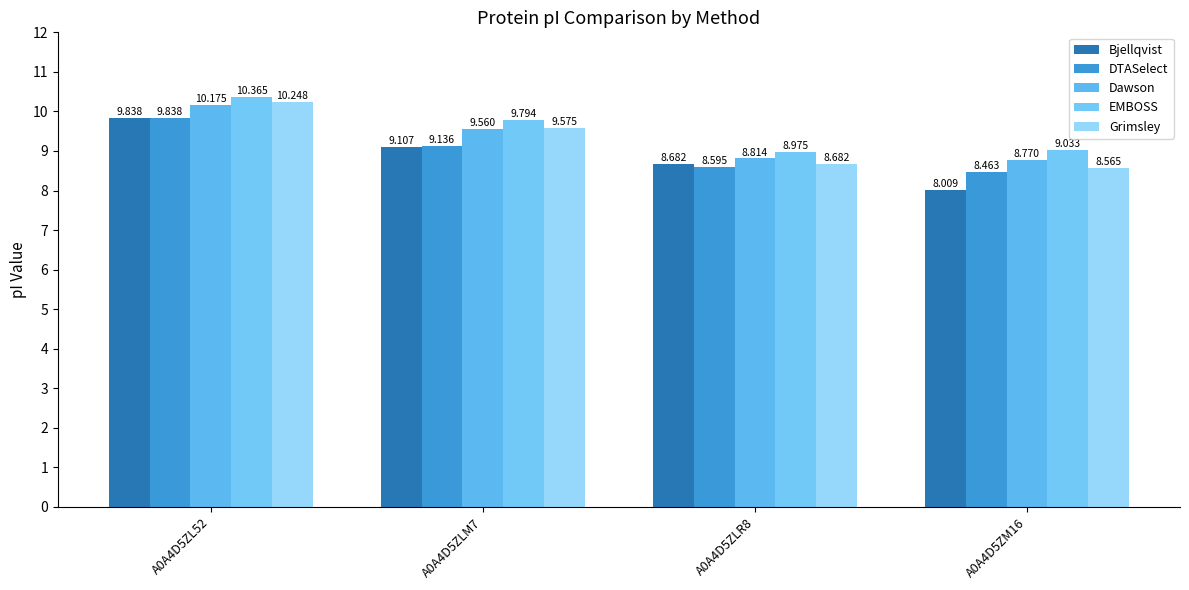

What are all the series names shown in the legend?

Bjellqvist, DTASelect, Dawson, EMBOSS, Grimsley